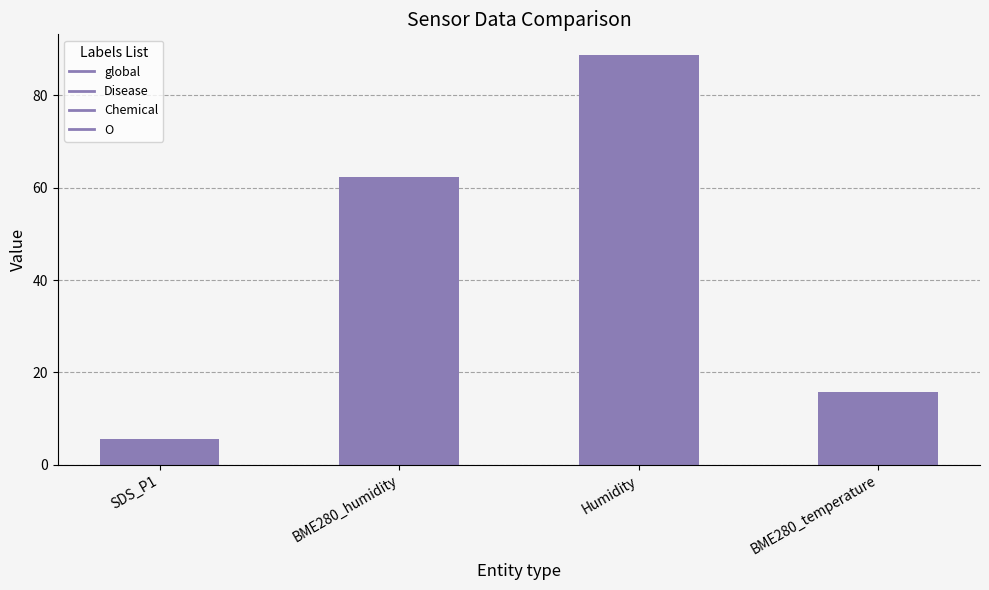

Between BME280_temperature and BME280_humidity, which is larger?

BME280_humidity